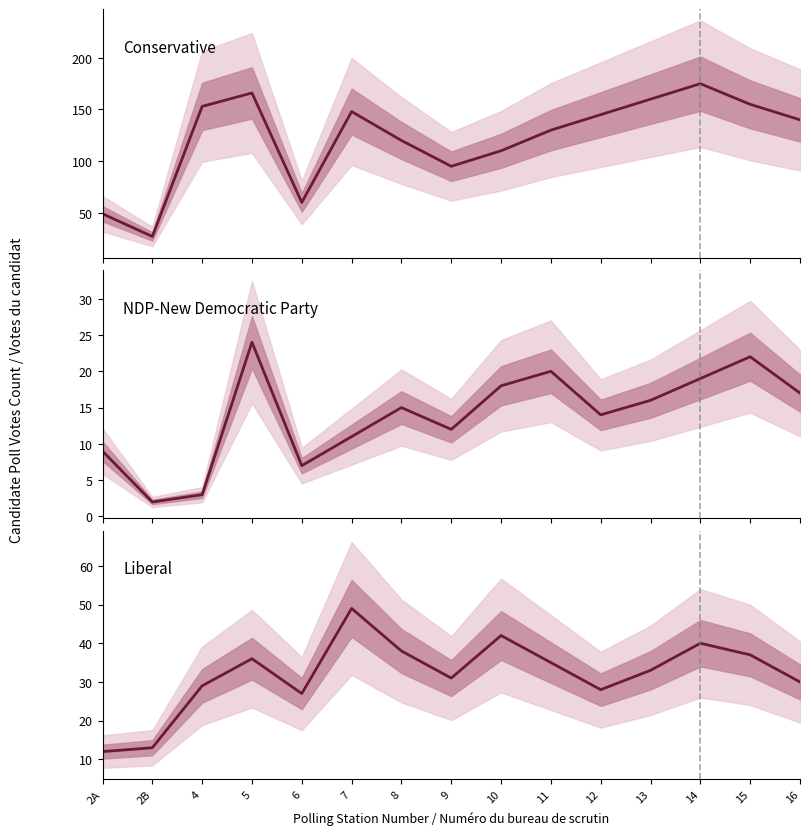

What are all the series names shown in the legend?

Conservative, NDP-New Democratic Party, Liberal